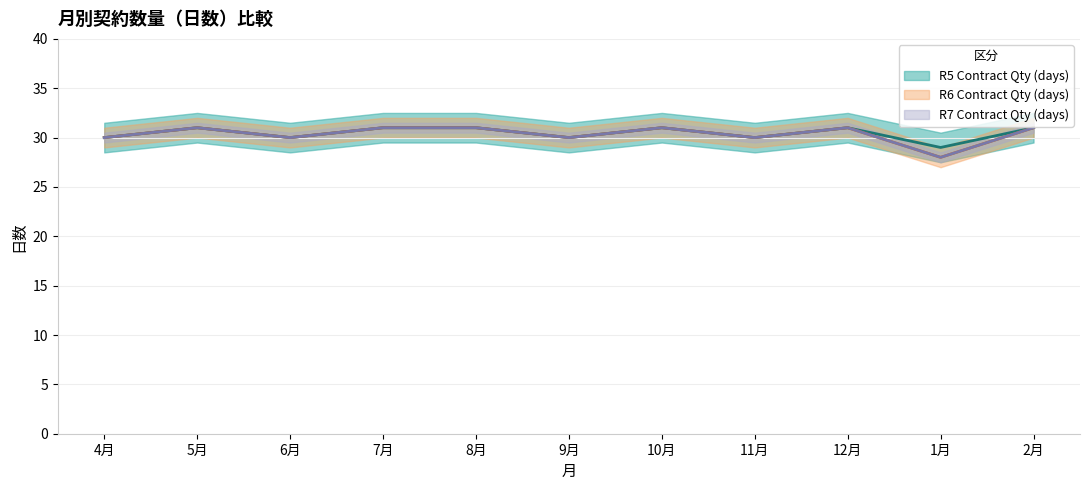

Count the R5 Contract Qty (days) (中央値) values in the range 30 to 31.

10